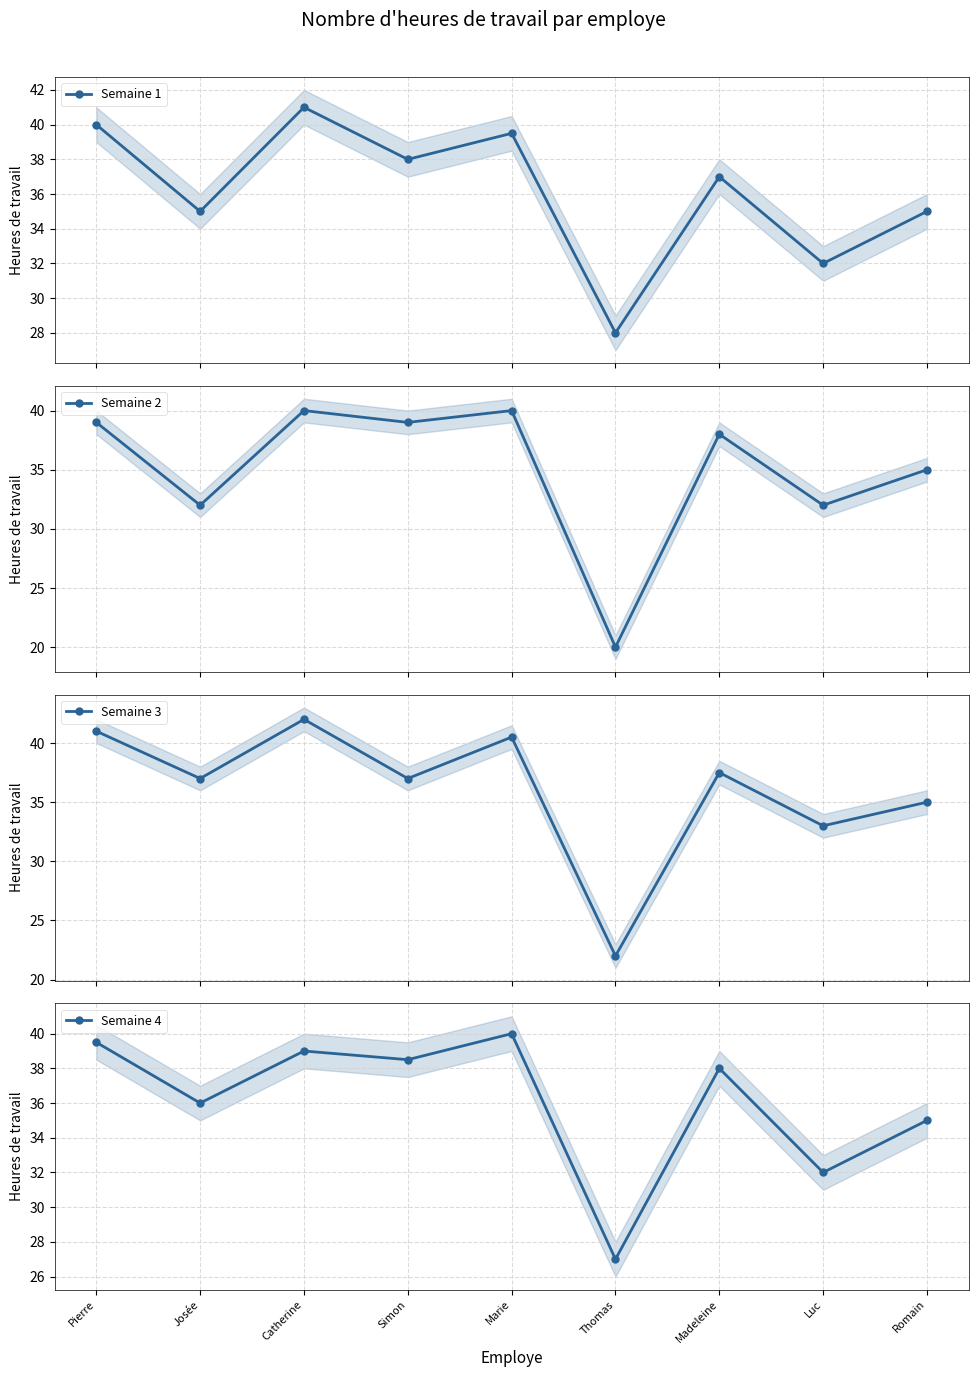

The Semaine 4 series shows 61.0 at Madeleine. True or false?

False